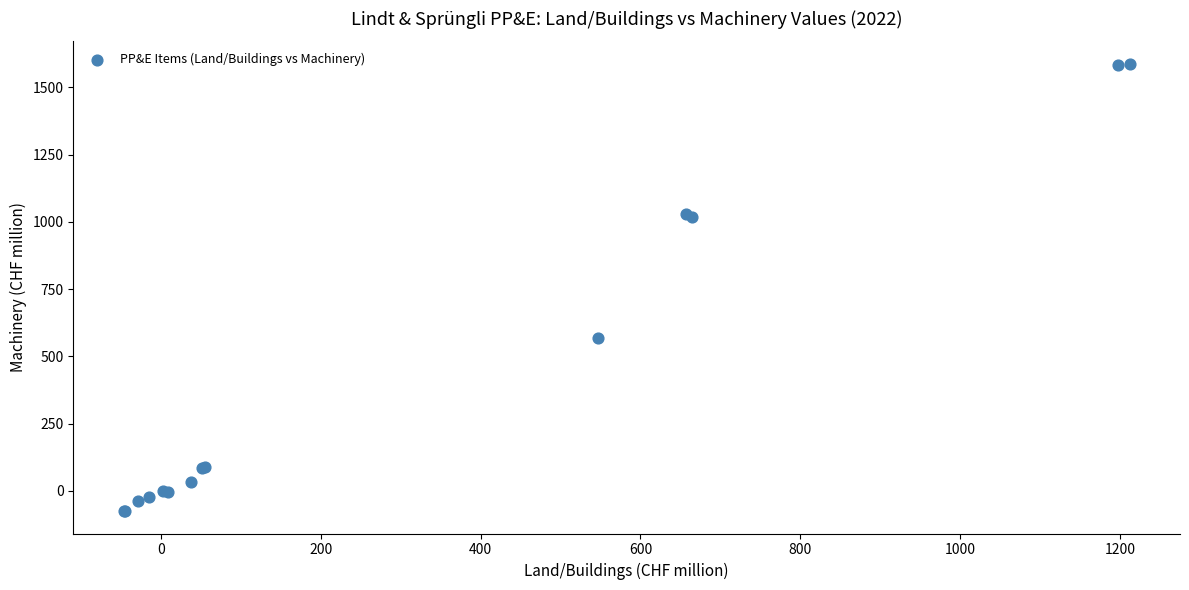

What Y value in the scatter plot is closest to 756?

568.4